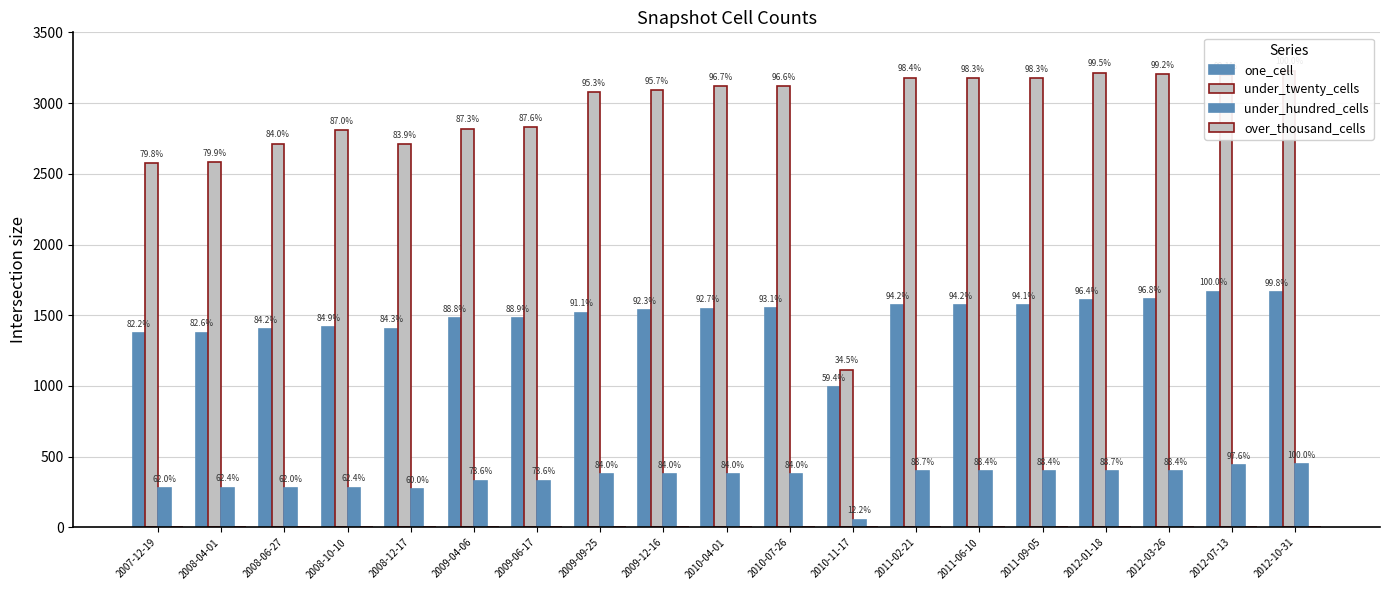

Rank the series at 2010-07-26 from highest to lowest value.

under_twenty_cells, one_cell, under_hundred_cells, over_thousand_cells